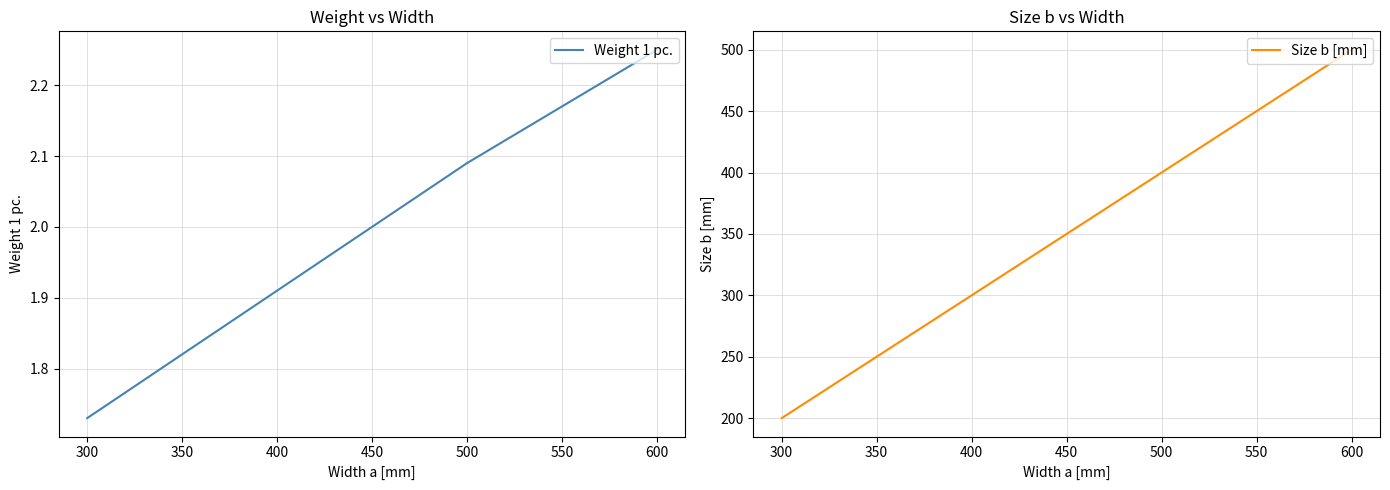

Which series has the widest spread of values?

Size b [mm]